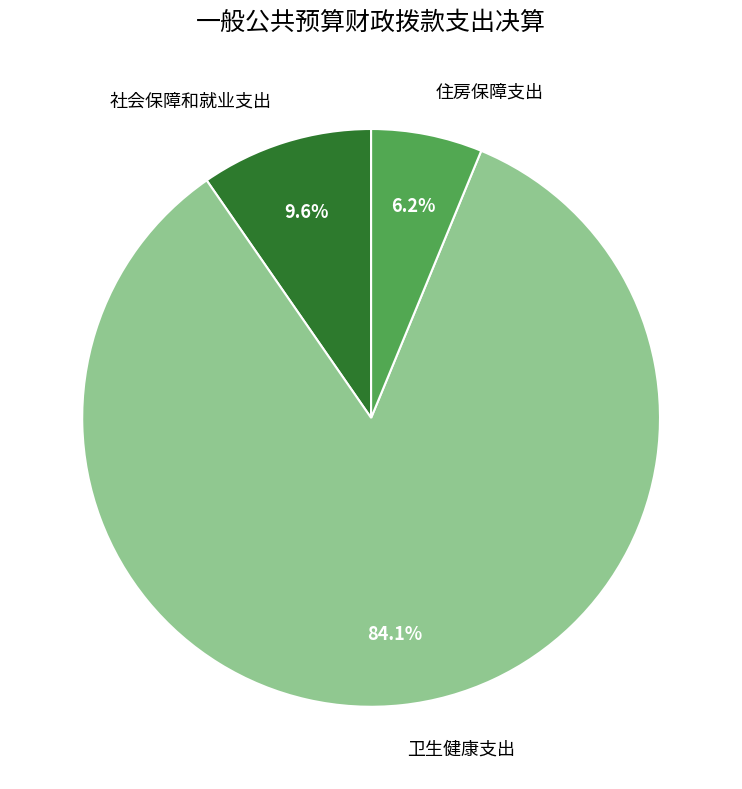

To the nearest percent, what percentage of the pie is 卫生健康支出?

84%